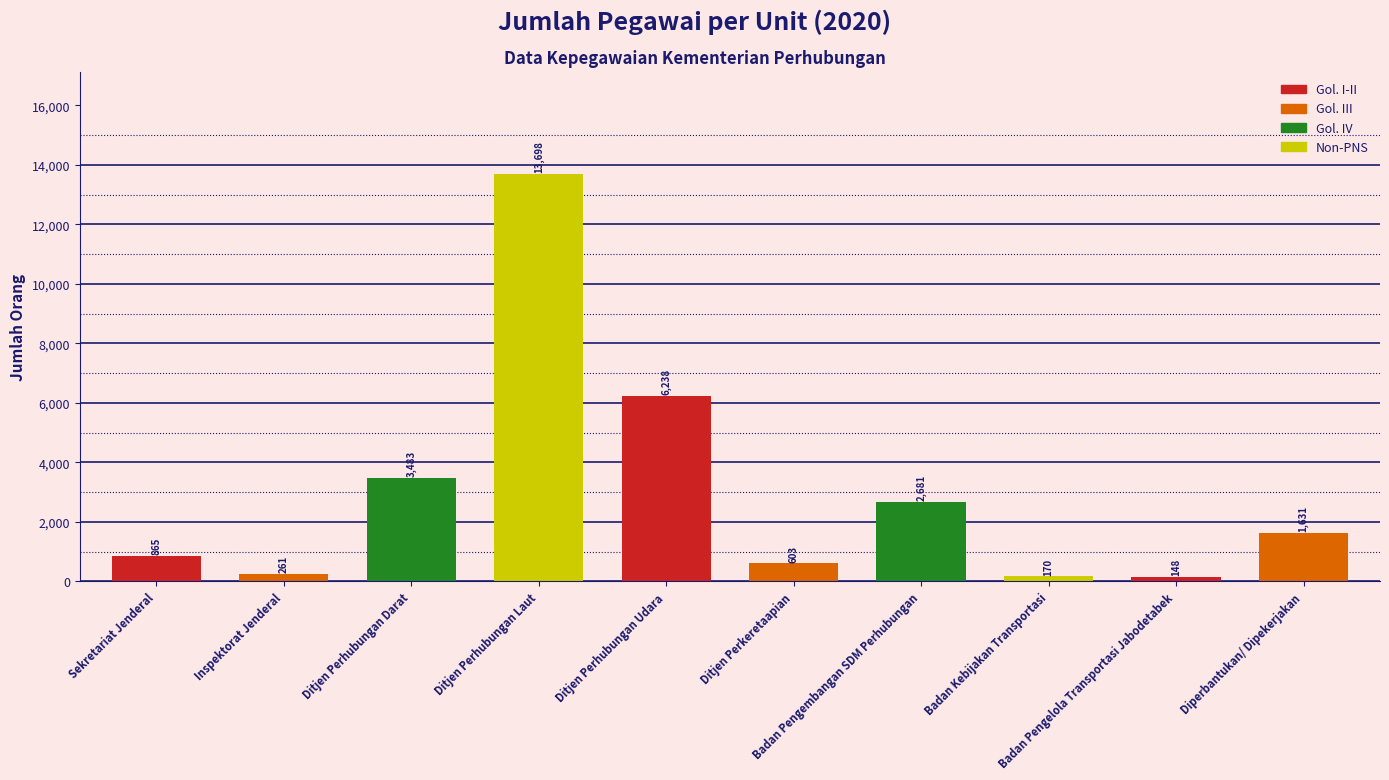

What is the maximum value shown in the chart?

13698